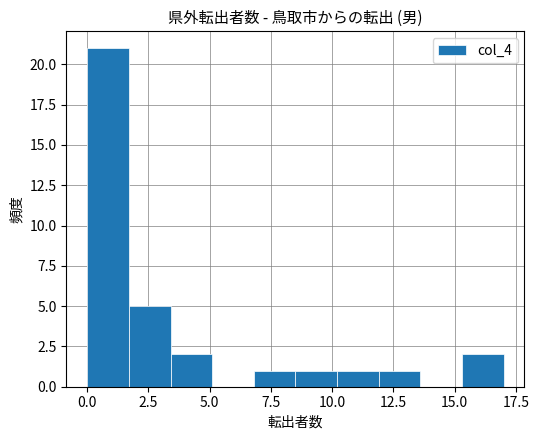

Read against the x-axis, roughly where is the centre of the tallest bar?

1.0